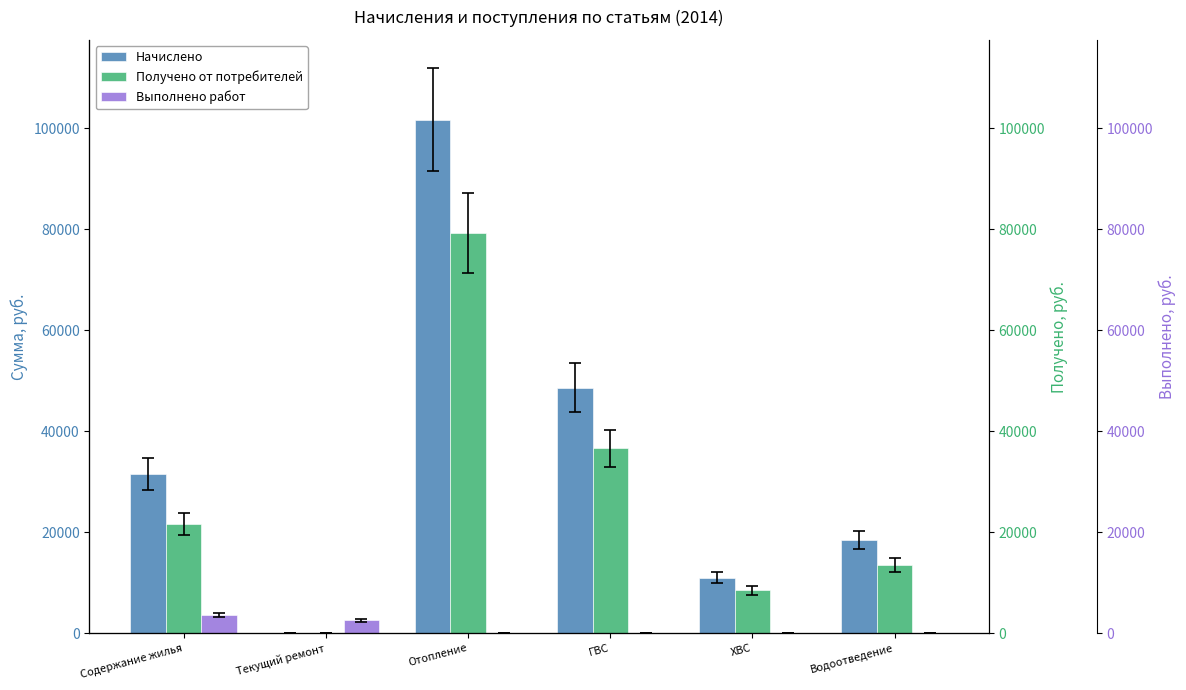

How many bars are there in total?

18